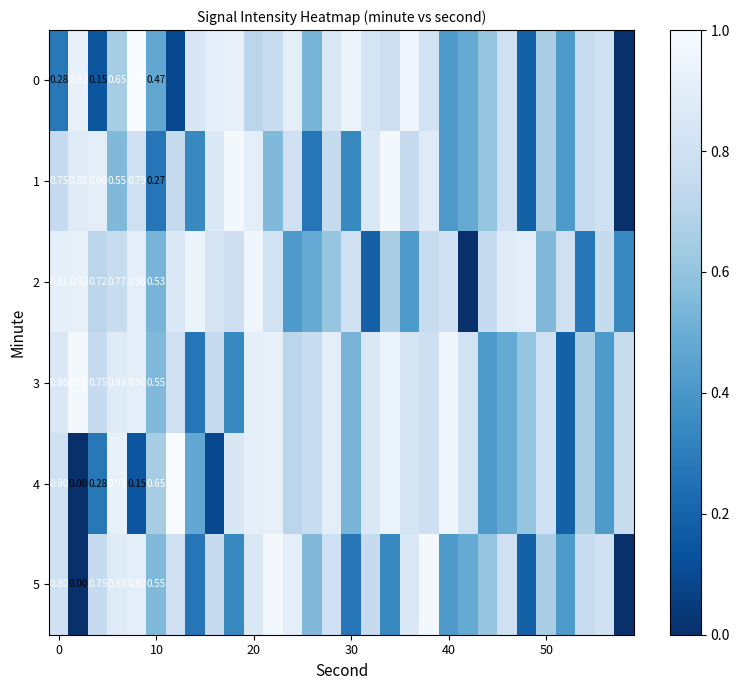

What is the sum of all 1 values?

19.3